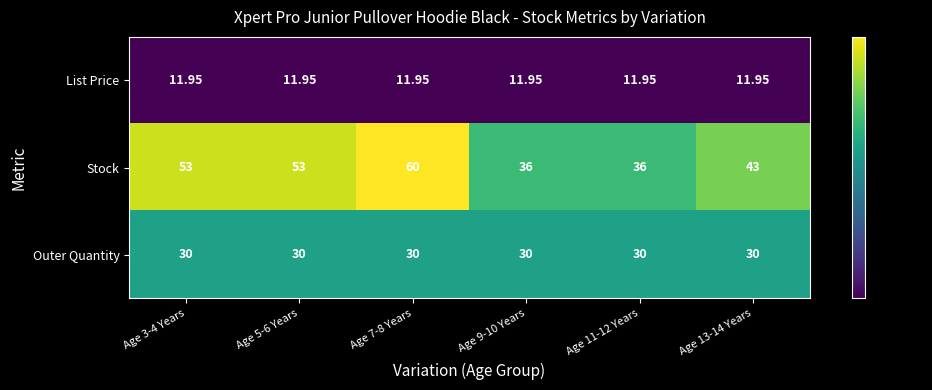

At which category is the sum across all series the highest?

Age 7-8 Years